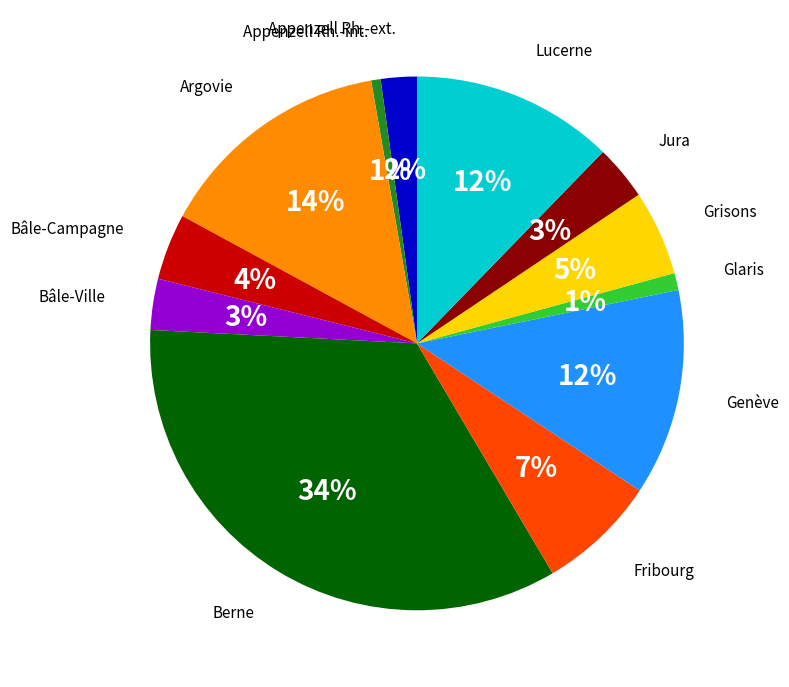

Is there a majority slice in this chart?

No